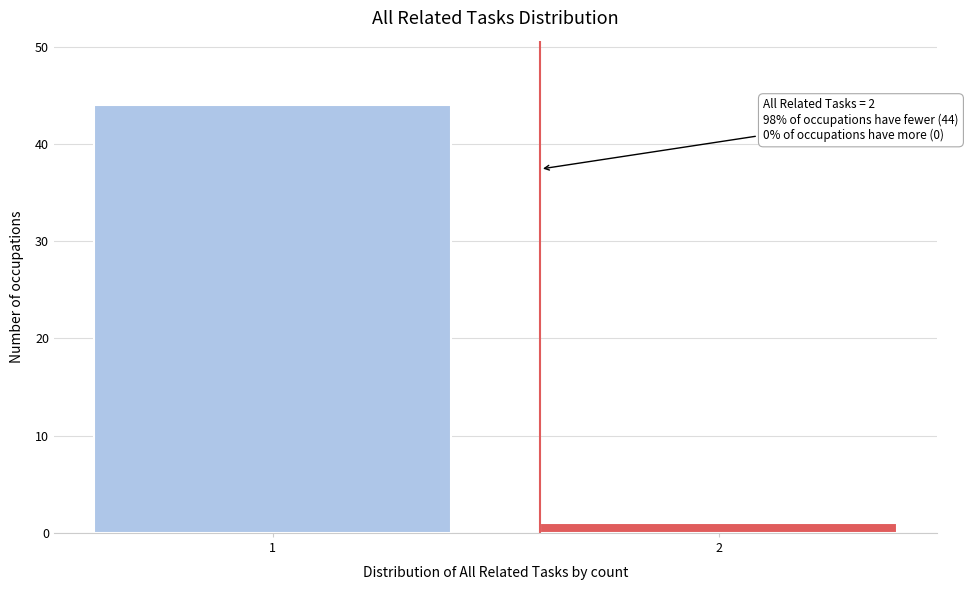

Reading left to right, transcribe all the data shown in this chart.

1=44	2=1